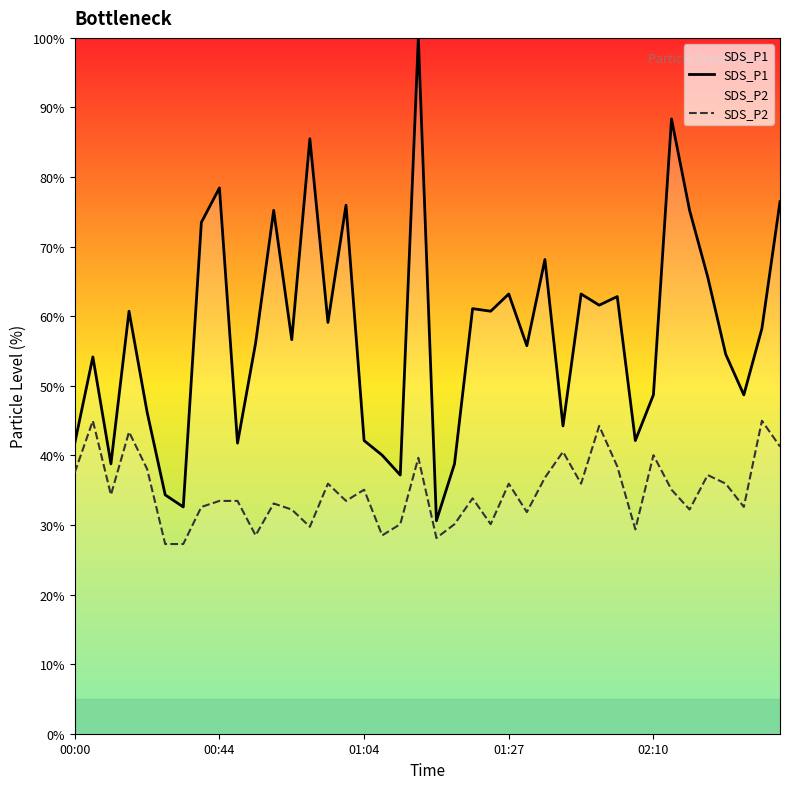

Is it true that SDS_P2 equals 15.5 at 18?

False